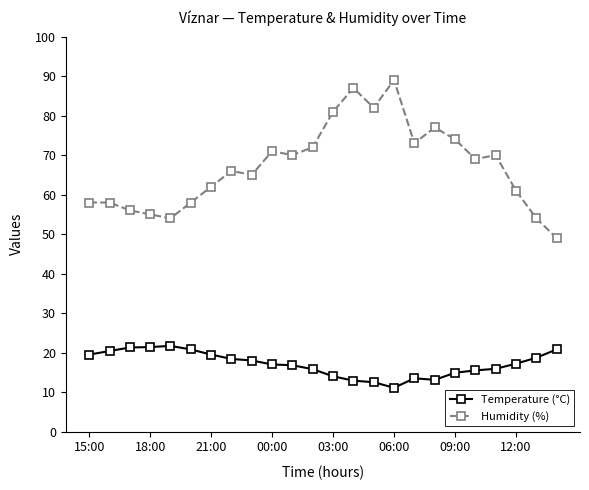

What is the difference between the second highest and second lowest values in the Temperature (°C) series?

8.9